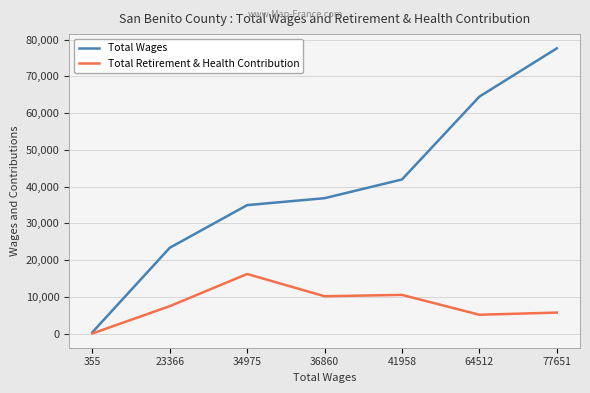

True or false: Total Wages has more than 0 points higher than both neighbors.

False